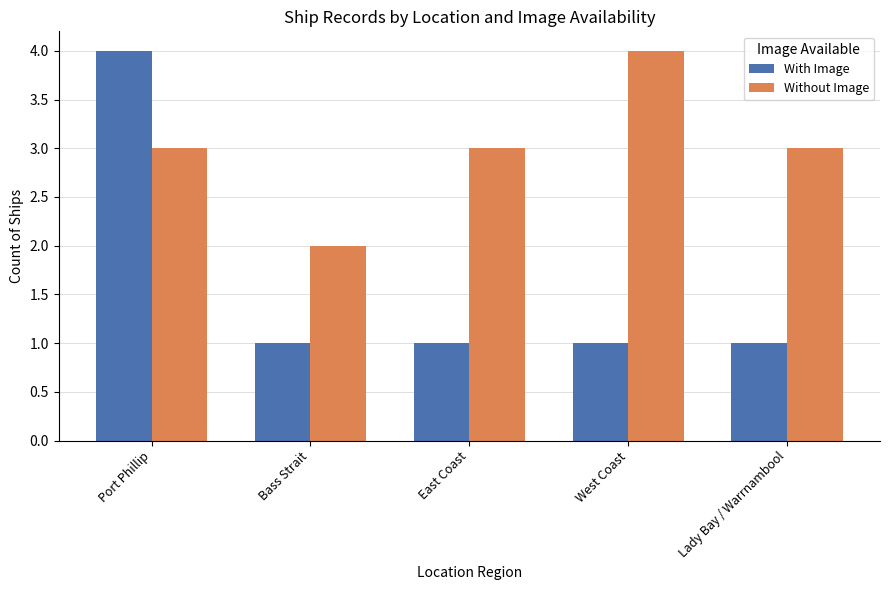

What is the spread (max minus min) of values at Port Phillip?

1